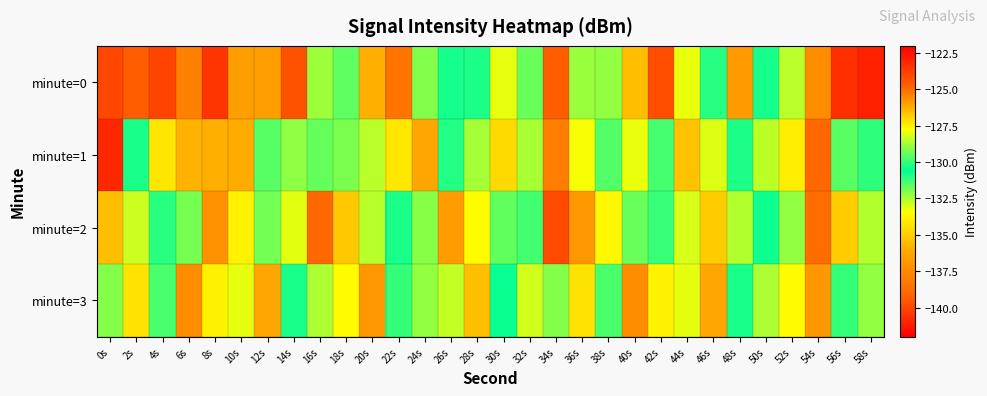

Reading left to right, extract all data points from this chart.

minute=0: 0s=-124.0	2s=-124.6	4s=-123.9	6s=-138.0	8s=-123.5	10s=-125.9	12s=-125.9	14s=-124.3	16s=-128.8	18s=-129.5	20s=-136.0	22s=-138.4	24s=-132.0	26s=-130.3	28s=-130.9	30s=-128.0	32s=-129.4	34s=-124.7	36s=-128.8	38s=-132.2	40s=-135.5	42s=-139.8	44s=-133.2	46s=-130.2	48s=-125.9	50s=-130.8	52s=-128.5	54s=-125.6	56s=-140.7	58s=-122.9
minute=1: 0s=-123.1	2s=-130.9	4s=-127.3	6s=-126.3	8s=-136.0	10s=-136.1	12s=-131.6	14s=-129.0	16s=-129.5	18s=-129.2	20s=-128.5	22s=-127.3	24s=-126.1	26s=-130.2	28s=-132.4	30s=-134.6	32s=-128.7	34s=-125.3	36s=-127.8	38s=-131.5	40s=-133.2	42s=-129.8	44s=-126.6	46s=-128.1	48s=-130.9	50s=-132.7	52s=-127.4	54s=-124.9	56s=-129.6	58s=-131.1
minute=2: 0s=-126.5	2s=-128.3	4s=-130.1	6s=-131.9	8s=-125.7	10s=-127.5	12s=-129.3	14s=-133.1	16s=-124.9	18s=-126.7	20s=-128.5	22s=-130.3	24s=-132.1	26s=-125.9	28s=-127.7	30s=-129.5	32s=-131.3	34s=-124.1	36s=-125.8	38s=-127.6	40s=-129.4	42s=-131.2	44s=-133.0	46s=-126.8	48s=-128.6	50s=-130.4	52s=-132.2	54s=-125.0	56s=-126.8	58s=-128.6
minute=3: 0s=-129.1	2s=-127.2	4s=-131.4	6s=-125.6	8s=-133.8	10s=-128.0	12s=-126.1	14s=-130.3	16s=-132.5	18s=-127.7	20s=-125.8	22s=-130.0	24s=-132.2	26s=-128.4	28s=-126.5	30s=-130.7	32s=-132.9	34s=-129.1	36s=-127.2	38s=-131.4	40s=-125.6	42s=-133.8	44s=-128.0	46s=-126.1	48s=-130.3	50s=-132.5	52s=-127.7	54s=-125.8	56s=-130.0	58s=-132.2